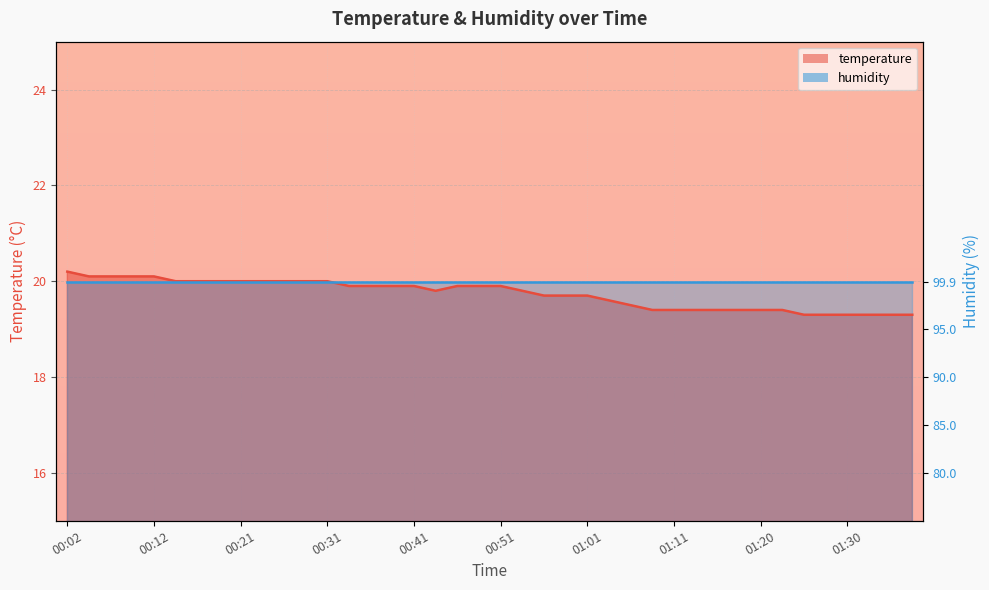

Approximately how many times larger is the value at 00:53 compared to 00:39?

1.0